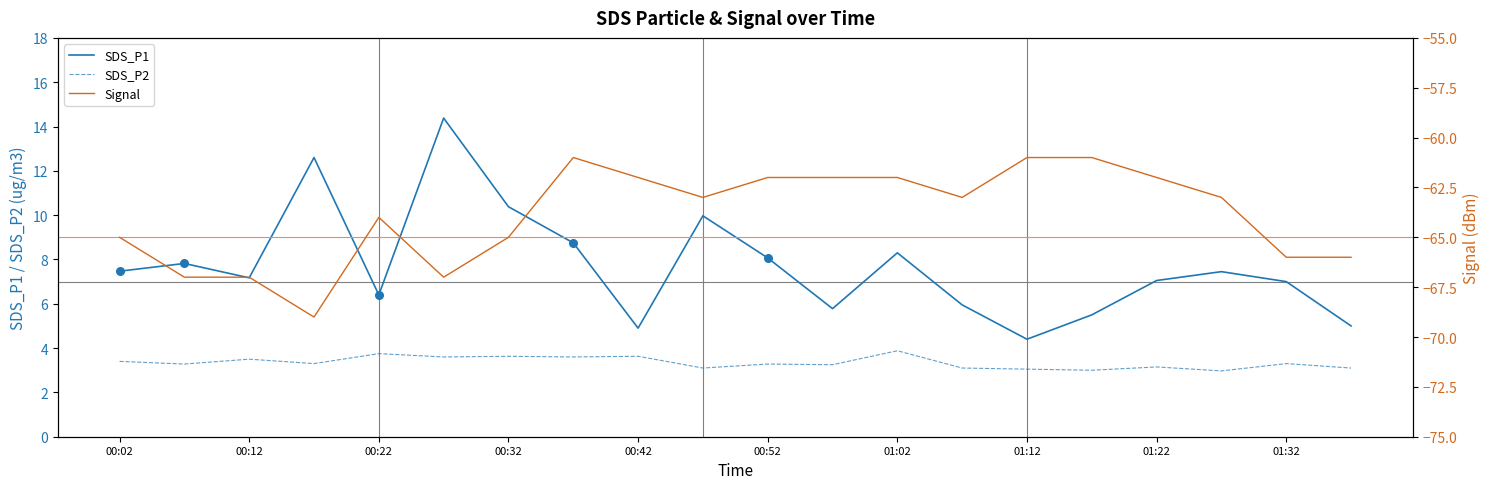

Which series has the largest Y range (max minus min)?

SDS_P1